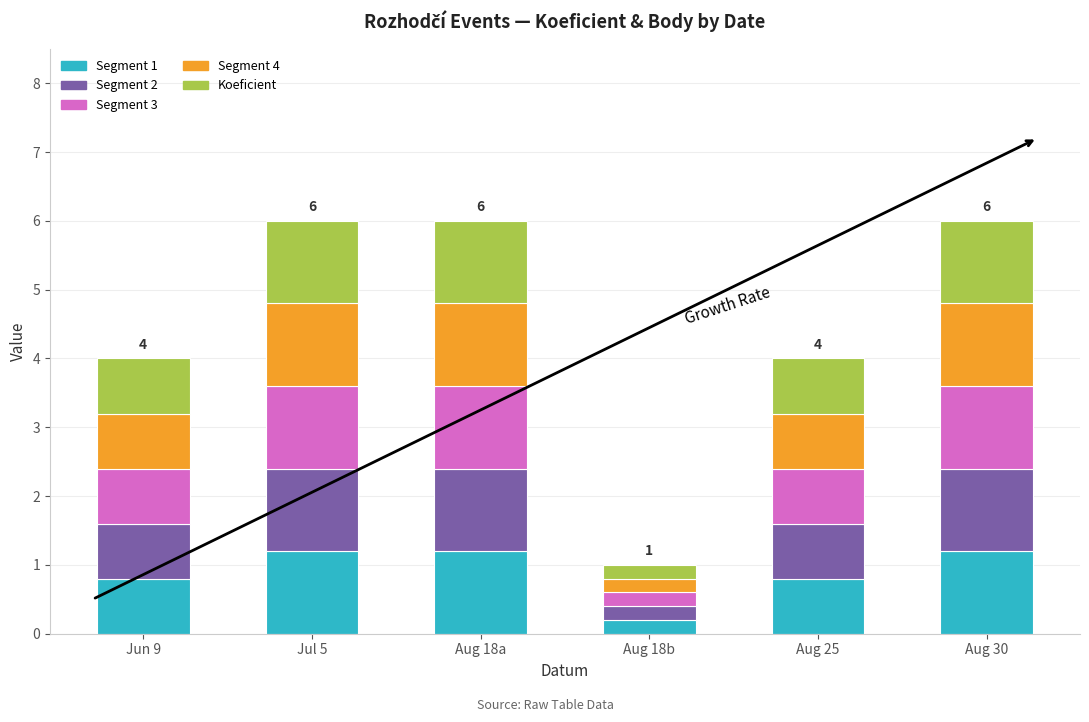

What is the total value across all series at Aug 25?

4.0